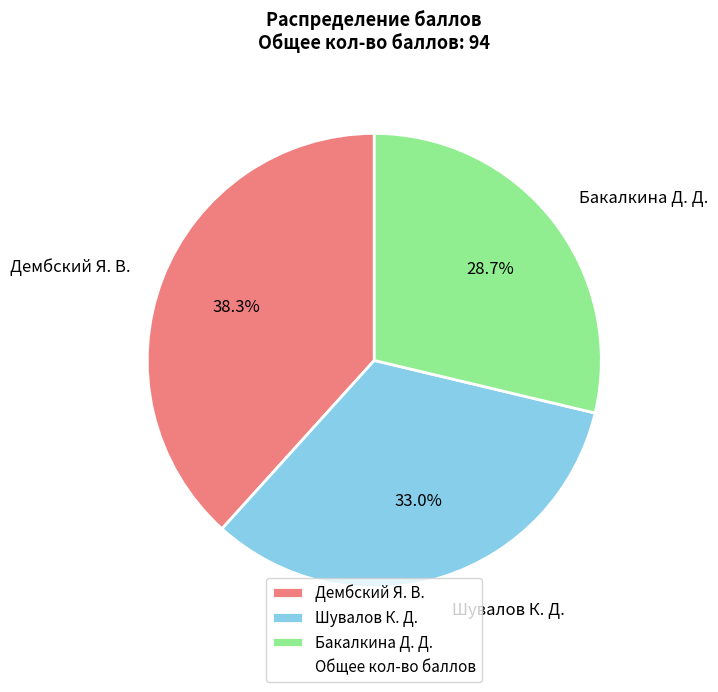

Does any single category account for the majority?

No